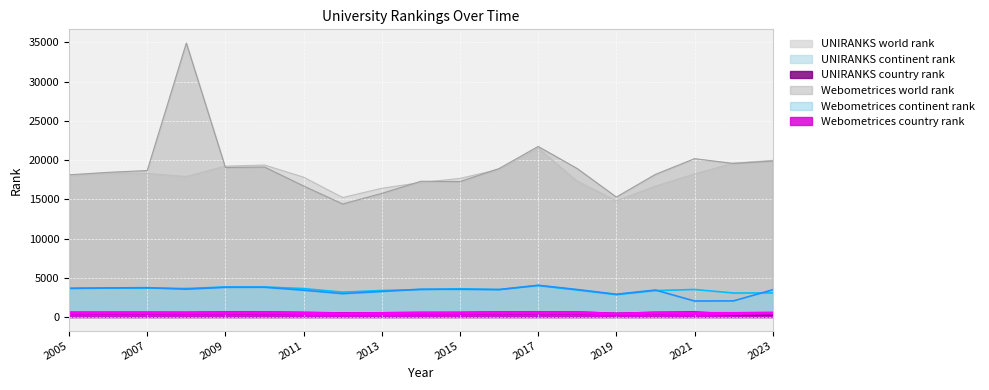

What is the difference between the second highest and minimum values in the UNIRANKS continent rank series?

984